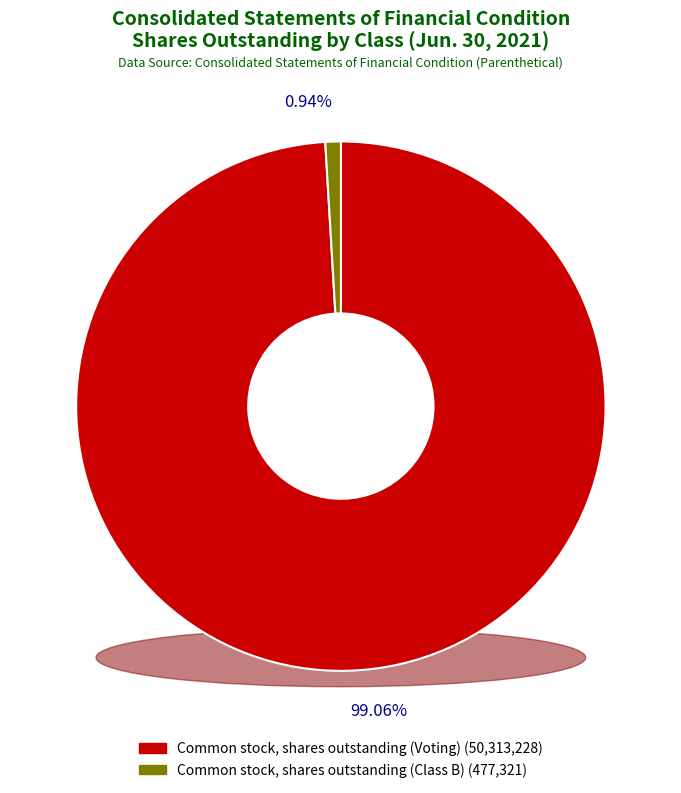

Does any single category account for the majority?

Yes